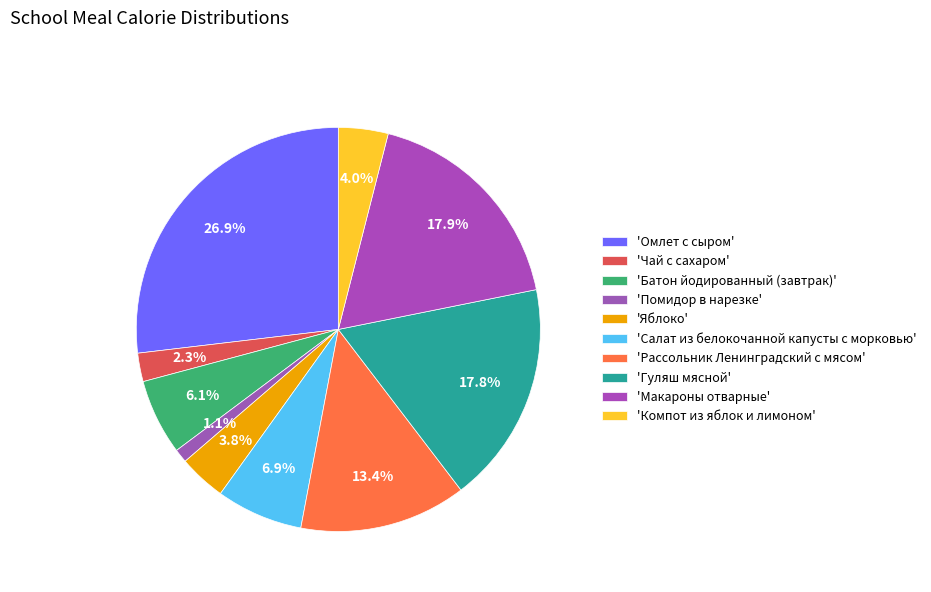

How many slices are in this pie chart?

10